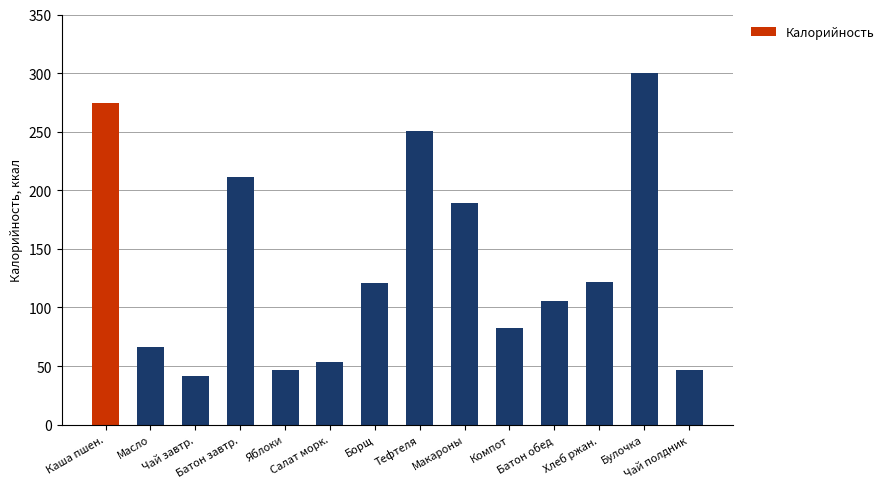

What is the label of the 3rd bar from the right?

Хлеб ржан.